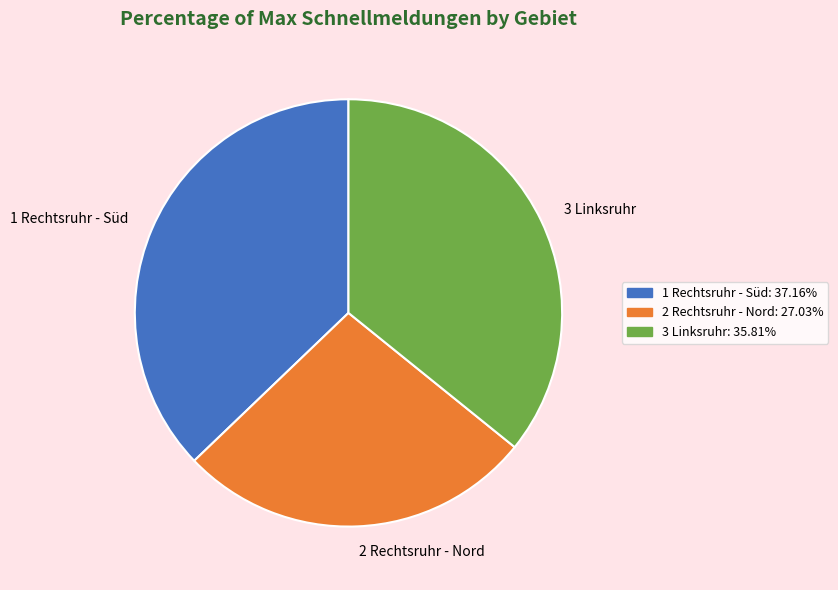

Is the sum of 2 Rechtsruhr - Nord: 27.03% and 1 Rechtsruhr - Süd: 37.16% greater than half?

Yes